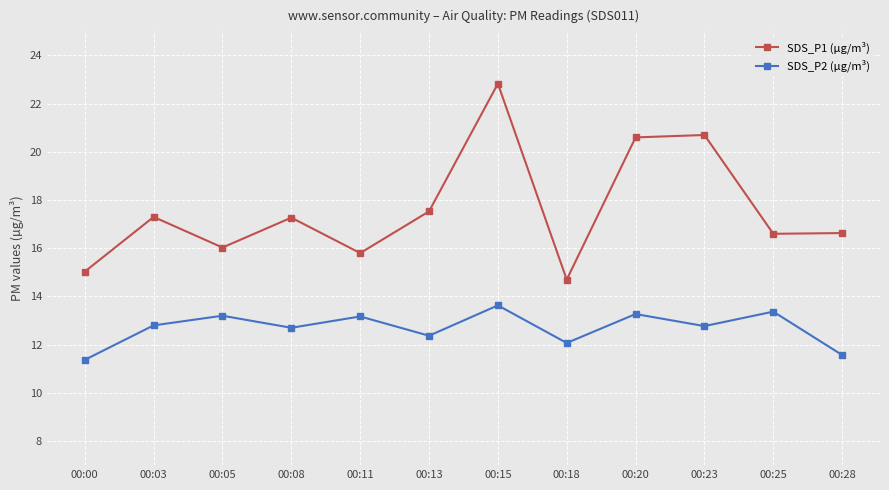

At which label is SDS_P2 (µg/m³) closest to 12?

00:18